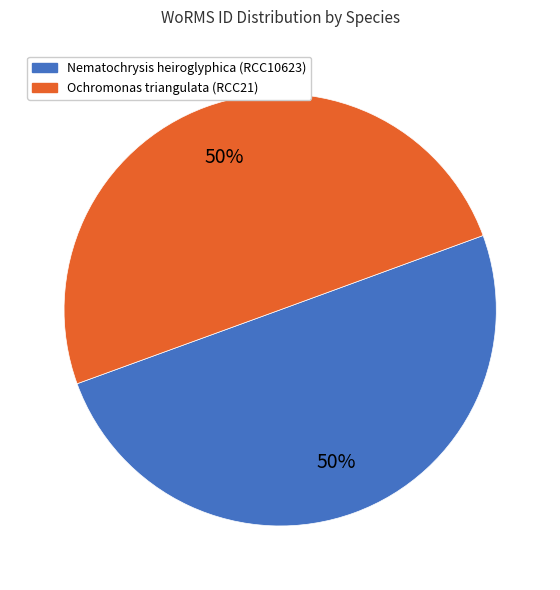

Approximately how many times larger is the value at Nematochrysis heiroglyphica (RCC10623) compared to Ochromonas triangulata (RCC21)?

1.0